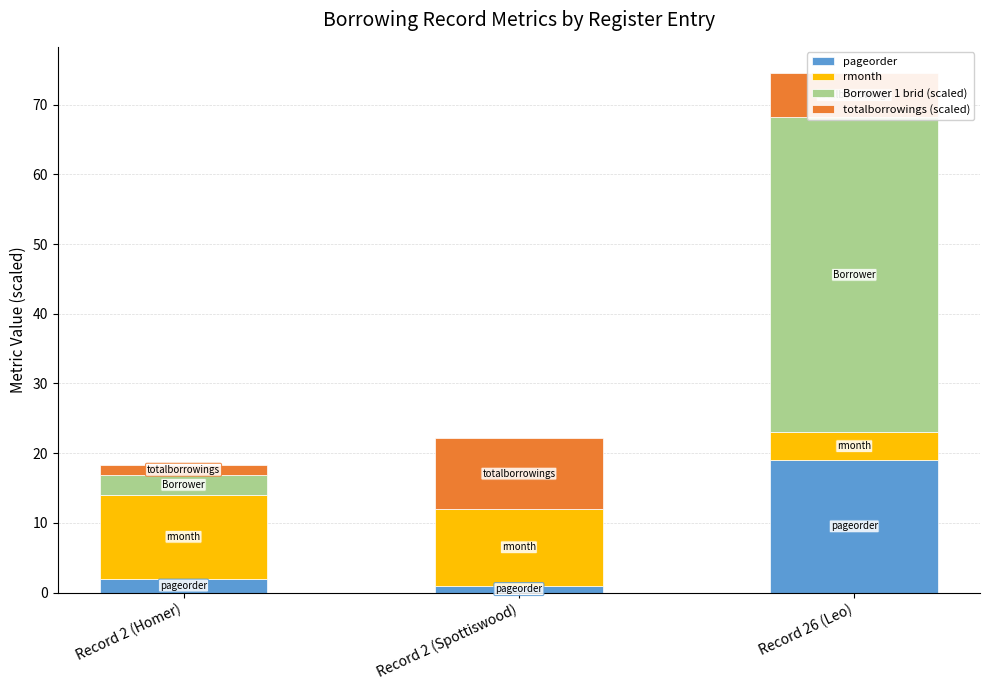

How many distinct data groups are displayed?

4